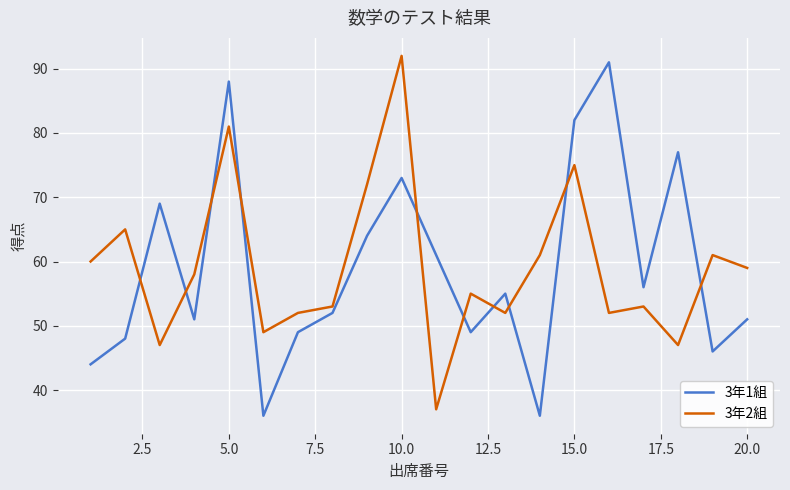

What is the minimum value shown in the chart?

36